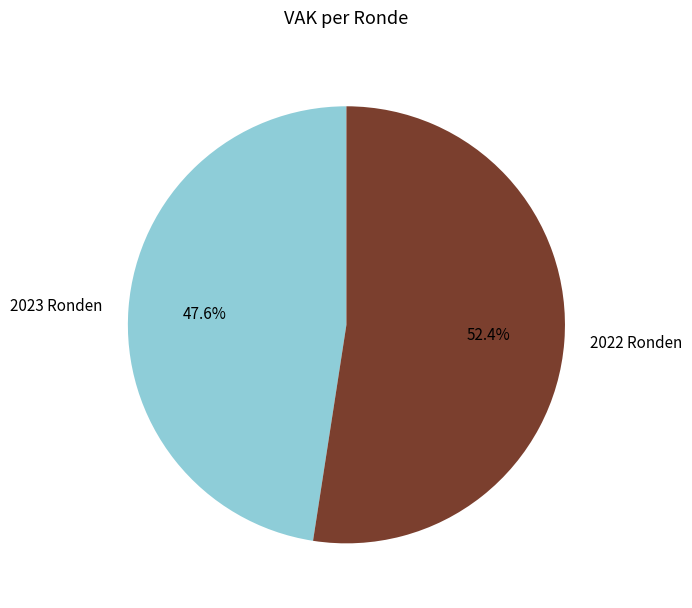

Do 2023 Ronden and 2022 Ronden together represent more than half of the pie?

Yes